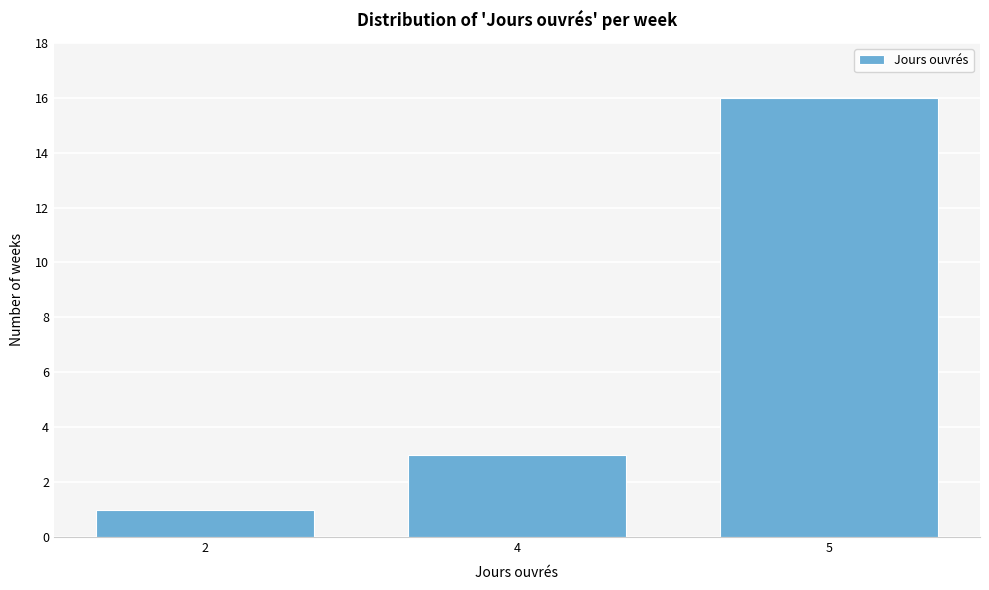

Reading left to right, list all the values displayed in this chart.

2=1	4=3	5=16